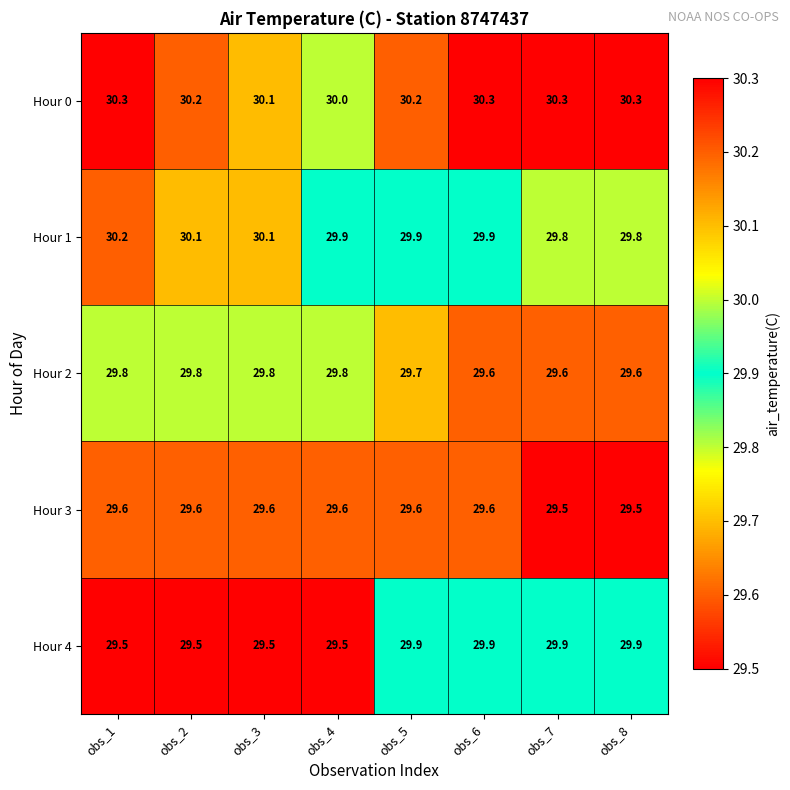

At how many categories does at least one series exceed 29?

8